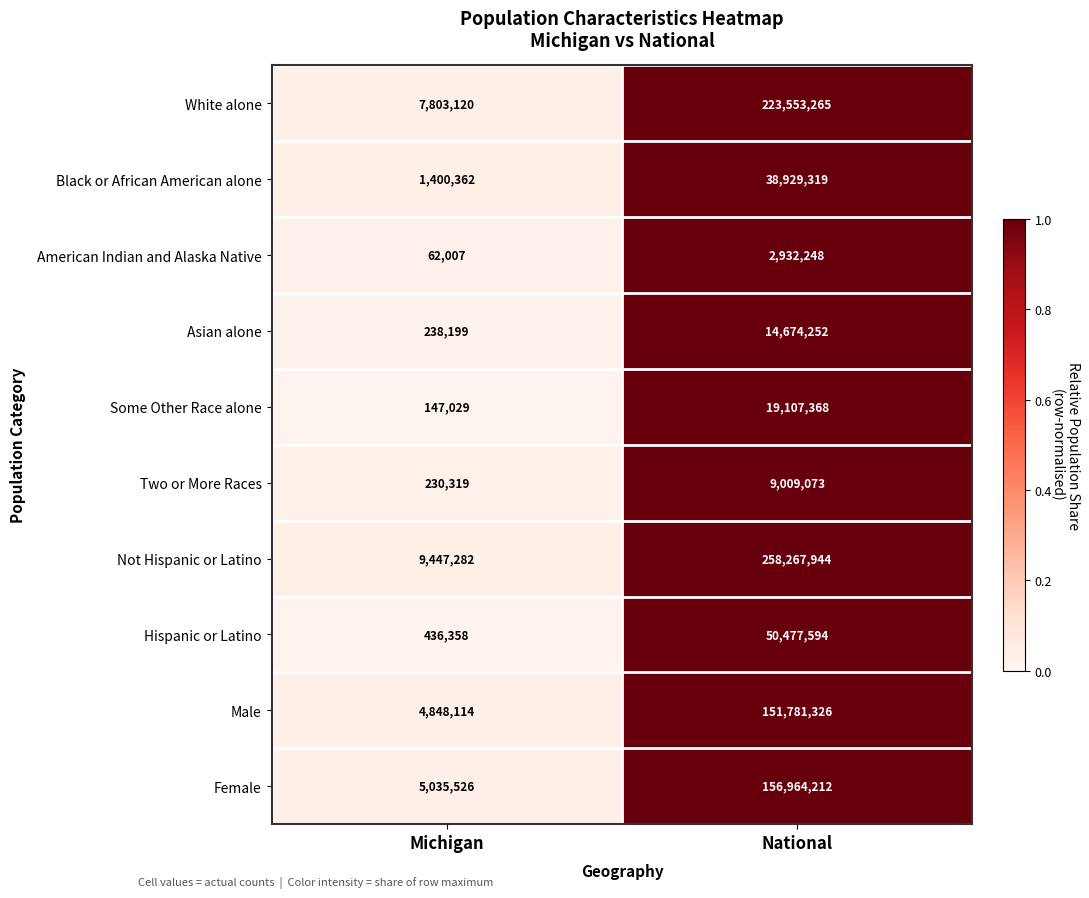

Reading left to right, list all the values displayed in this chart.

White alone: Michigan=7803120	National=223553265
Black or African American alone: Michigan=1400362	National=38929319
American Indian and Alaska Native: Michigan=62007	National=2932248
Asian alone: Michigan=238199	National=14674252
Some Other Race alone: Michigan=147029	National=19107368
Two or More Races: Michigan=230319	National=9009073
Not Hispanic or Latino: Michigan=9447282	National=258267944
Hispanic or Latino: Michigan=436358	National=50477594
Male: Michigan=4848114	National=151781326
Female: Michigan=5035526	National=156964212